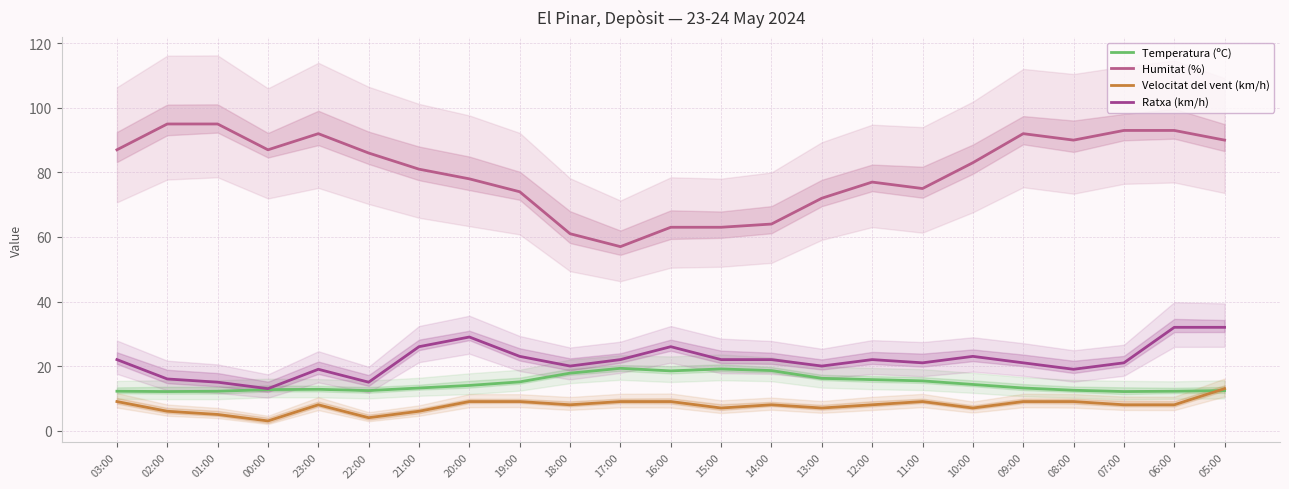

What is the sum of all Temperatura (ºC) values?

334.1